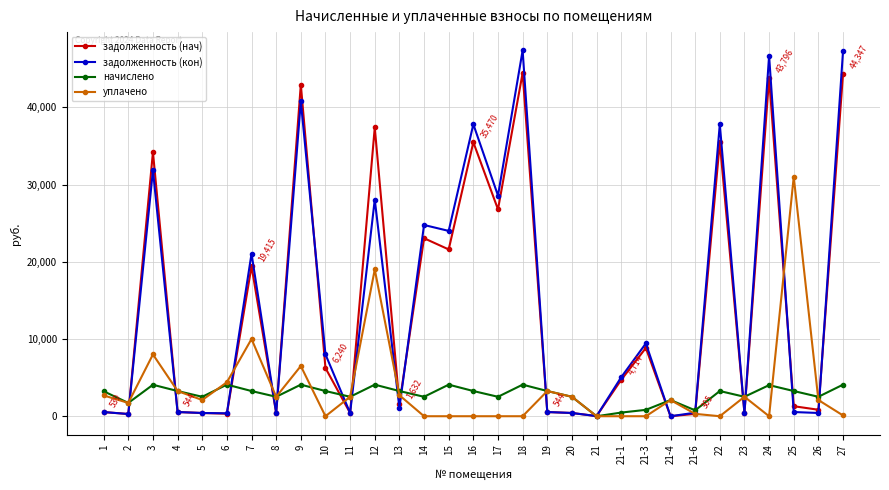

Which series changed the most between 5 and 21-3?

задолженность (кон)